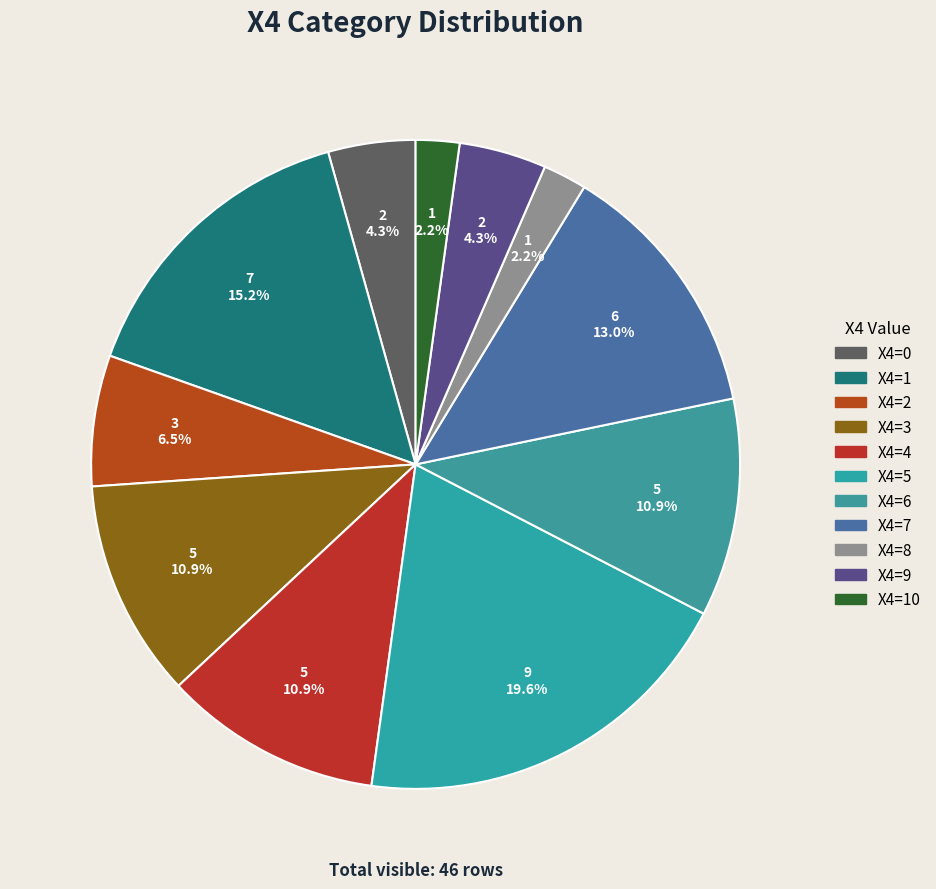

How many segments does this pie chart have?

11